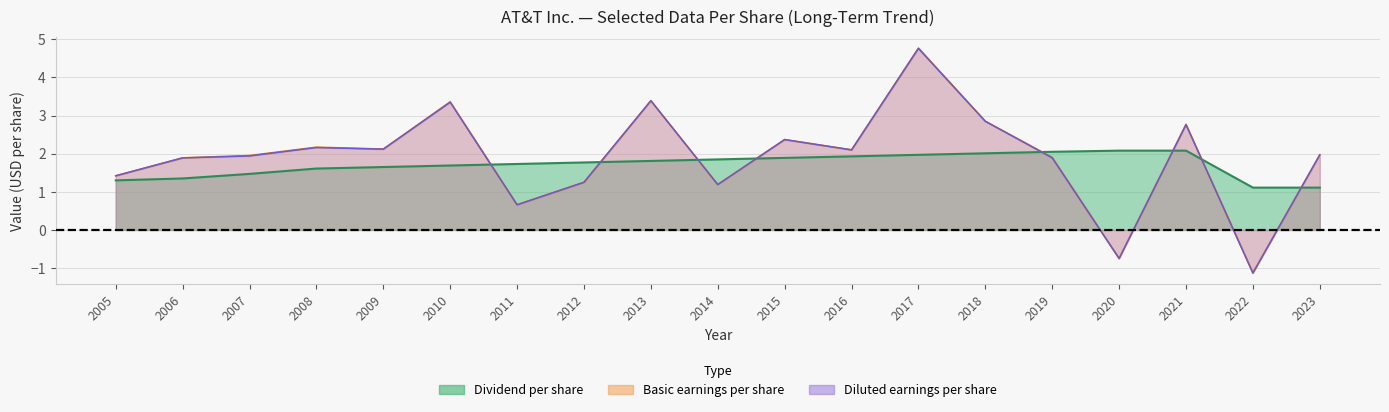

What is the approximate value of Basic earnings per share at 2021?

2.8